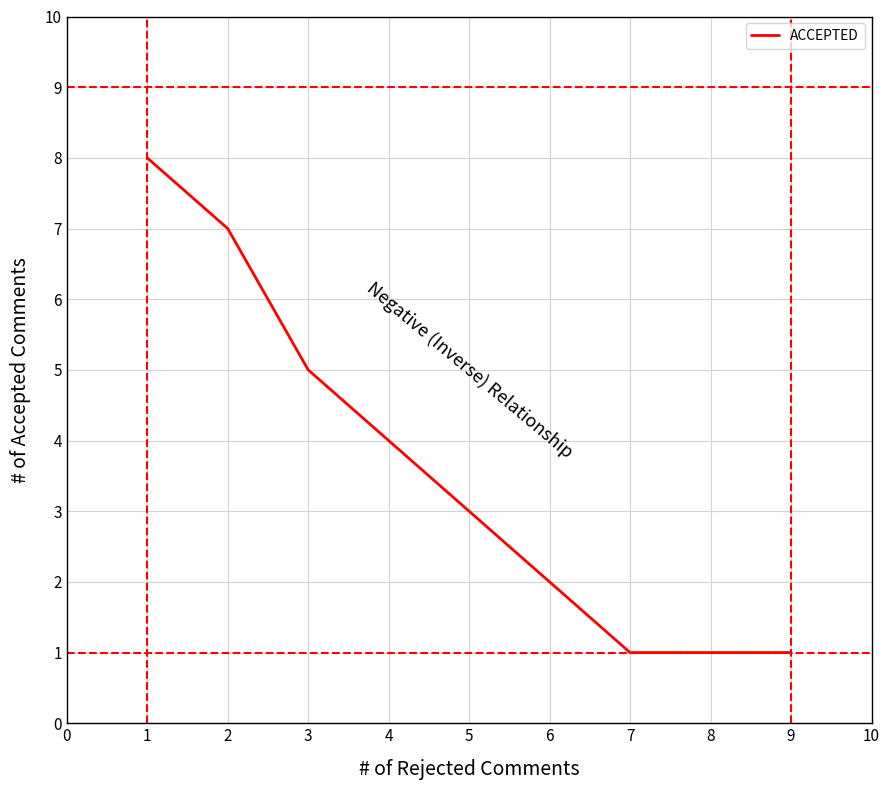

True or false: the data shows 3 at 4.

False